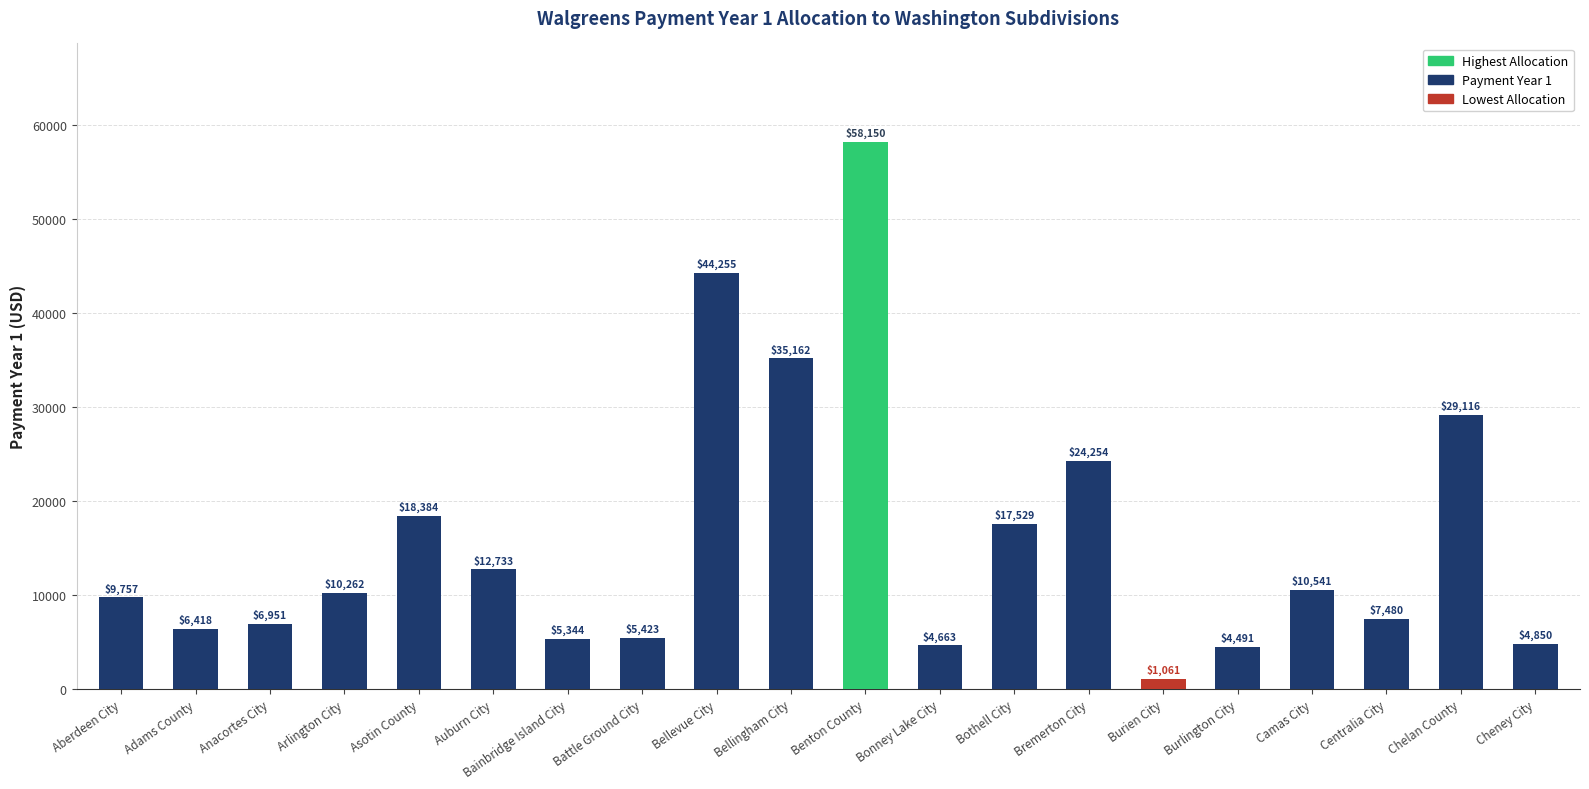

What is the difference between the maximum and minimum values?

57089.3